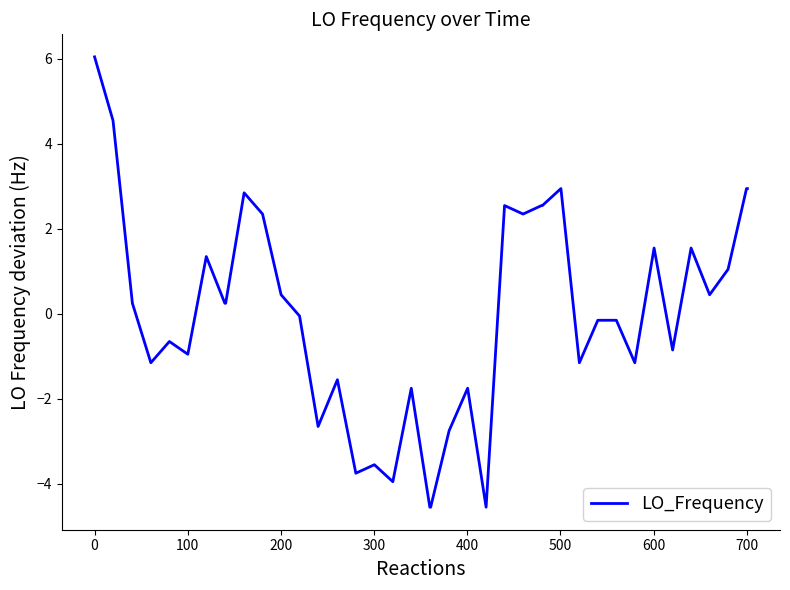

What is the greatest value displayed?

6.0